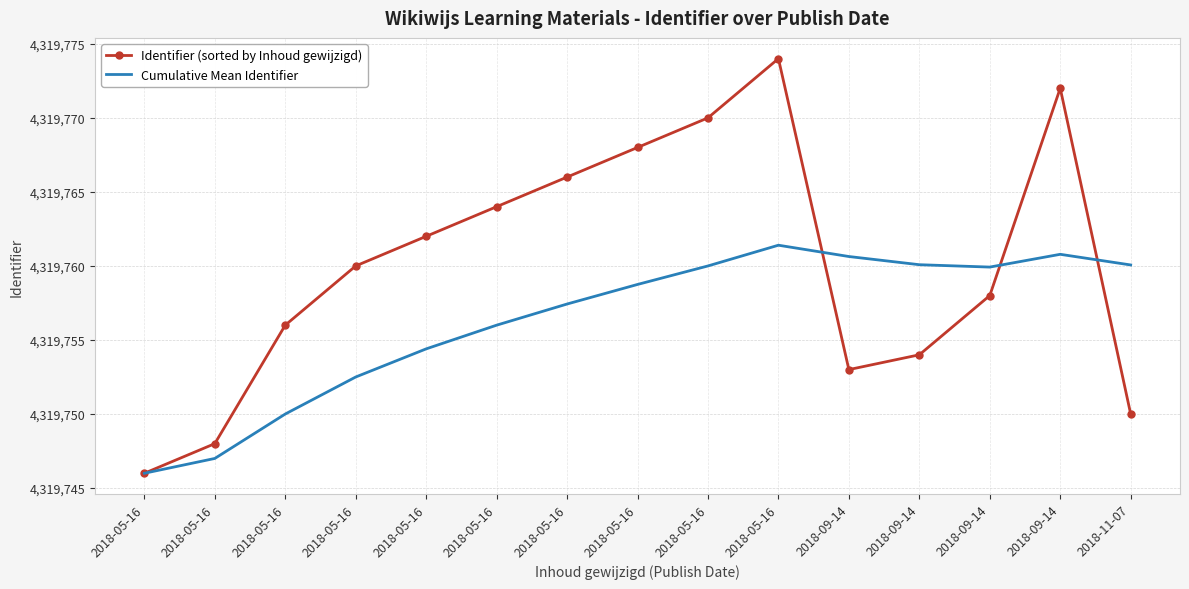

Reading right to left, list all the values displayed in this chart.

Identifier (sorted by Inhoud gewijzigd): 4319750.0	4319772.0	4319758.0	4319754.0	4319753.0	4319774.0	4319770.0	4319768.0	4319766.0	4319764.0	4319762.0	4319760.0	4319756.0	4319748.0	4319746.0
Cumulative Mean Identifier: 4319760.1	4319760.8	4319759.9	4319760.1	4319760.6	4319761.4	4319760.0	4319758.8	4319757.4	4319756.0	4319754.4	4319752.5	4319750.0	4319747.0	4319746.0